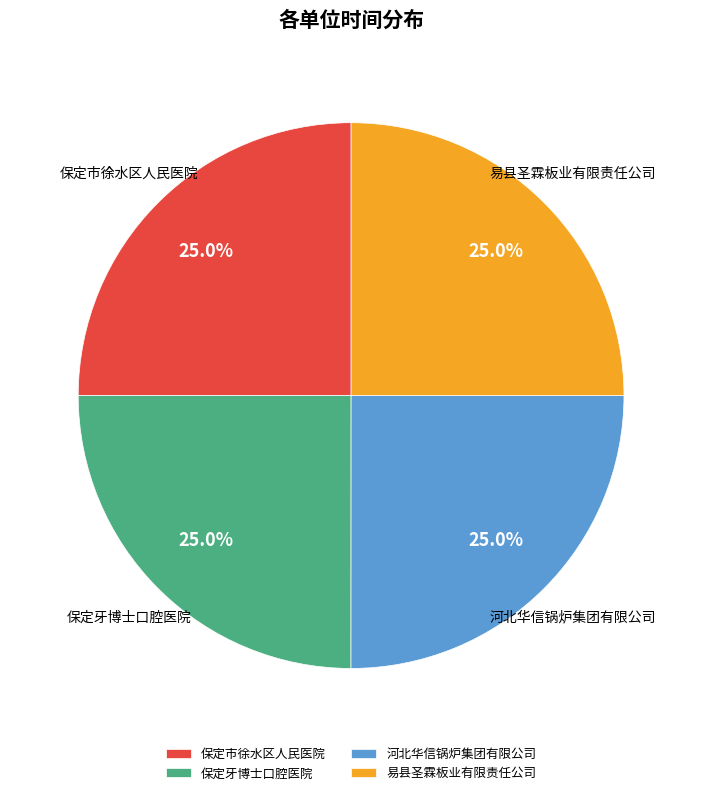

Is it true that 保定牙博士口腔医院 is 17% of the pie?

False